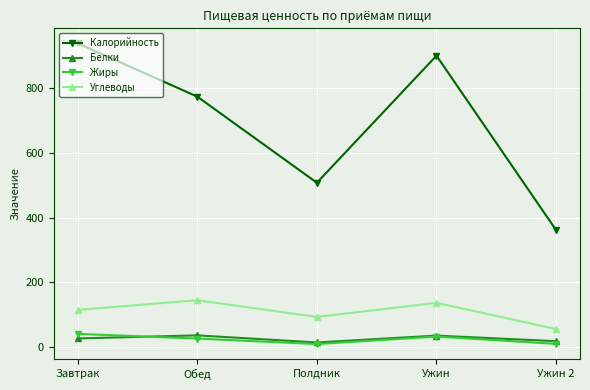

What is the label of the 5th point from the left?

Ужин 2